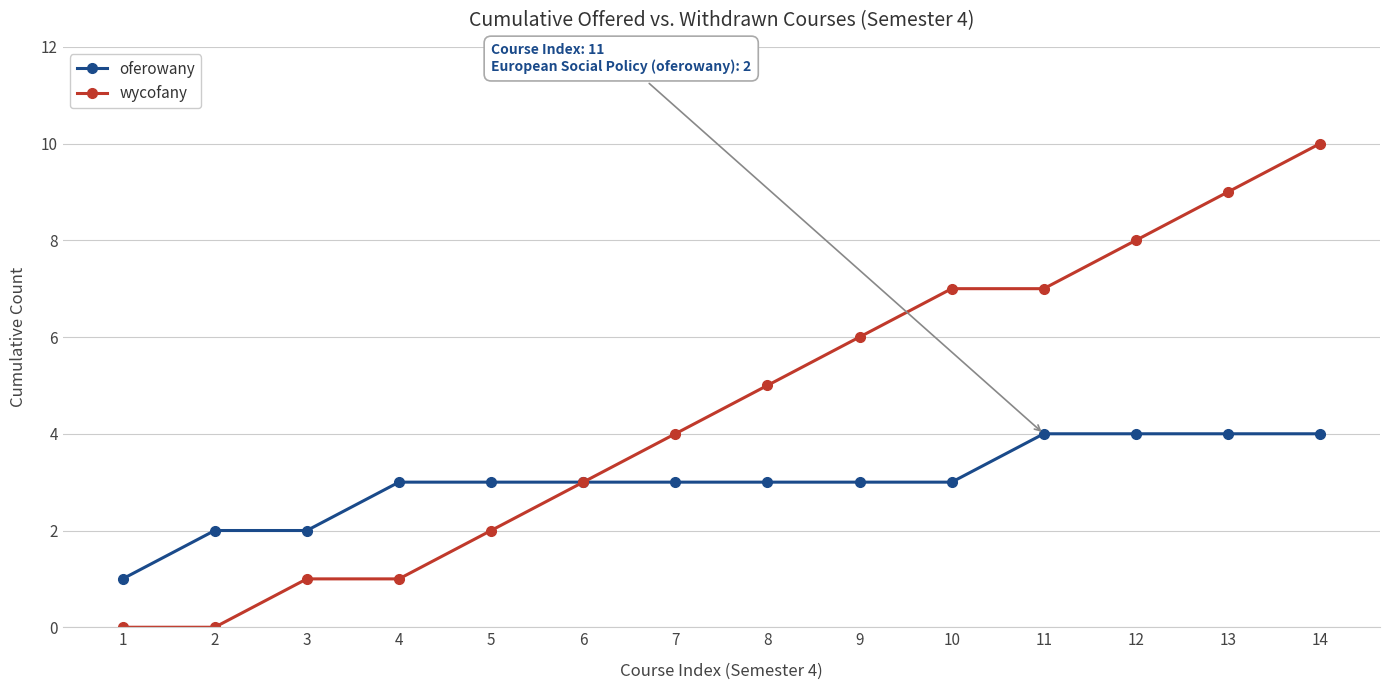

What is the difference between the highest and lowest values at 4?

2